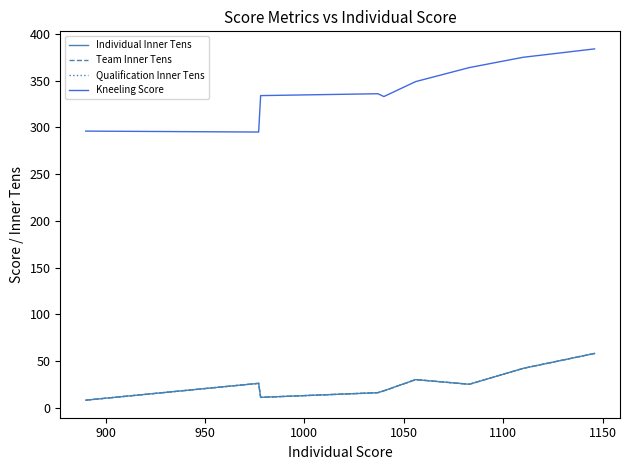

Which series has the widest spread of values?

Kneeling Score